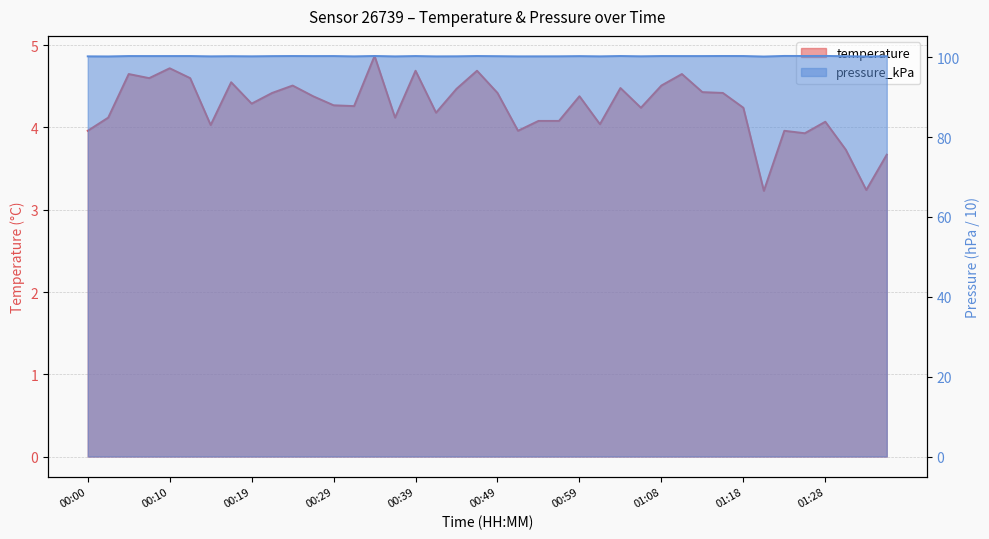

True or false: pressure_kPa and temperature intersect in this chart.

False